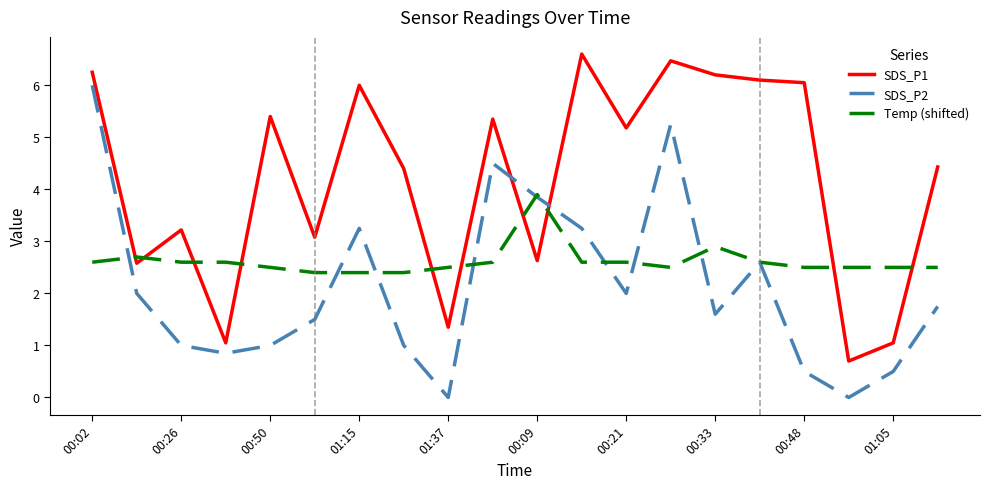

In SDS_P2, how many points are higher than both neighbors (excluding endpoints)?

4